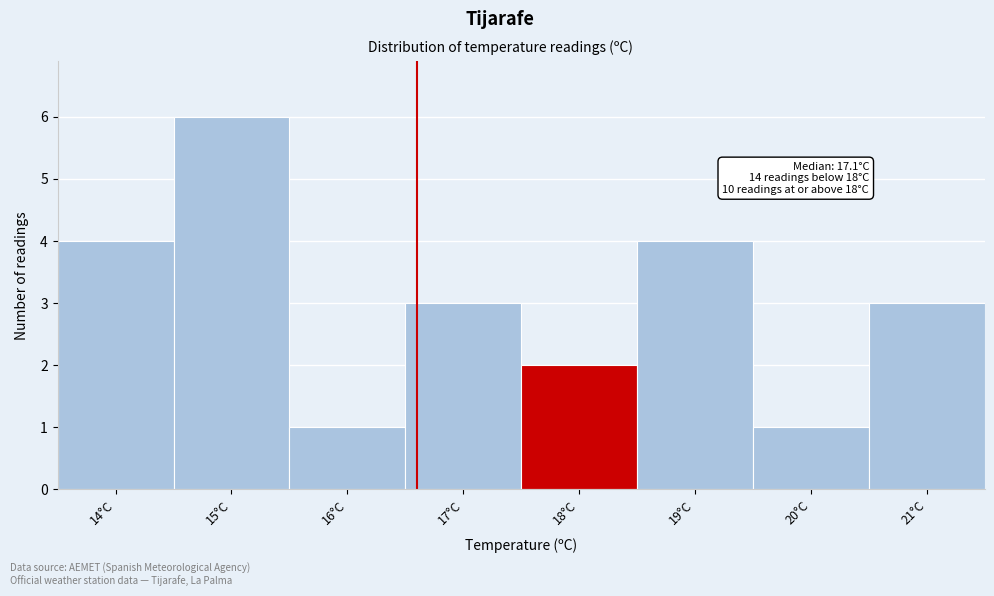

Reading right to left, what are all the values shown in this chart?

21°C=3	20°C=1	19°C=4	18°C=2	17°C=3	16°C=1	15°C=6	14°C=4